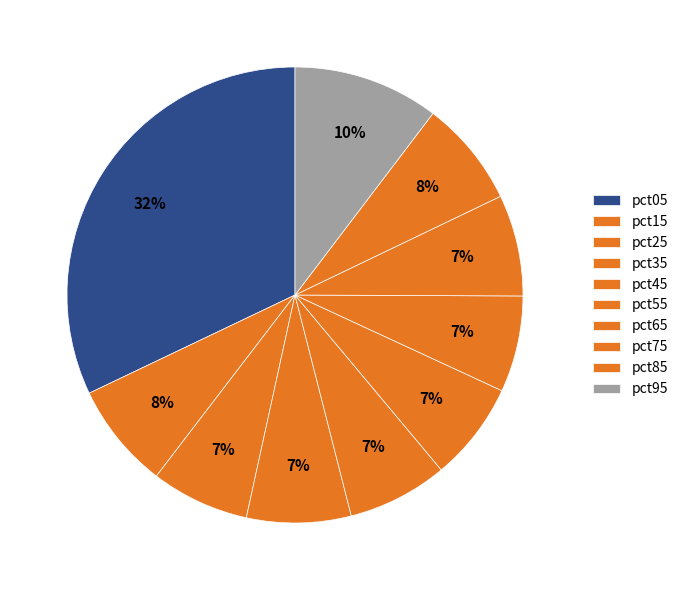

To the nearest percent, what is the difference between the largest and smallest slice percentages?

25%